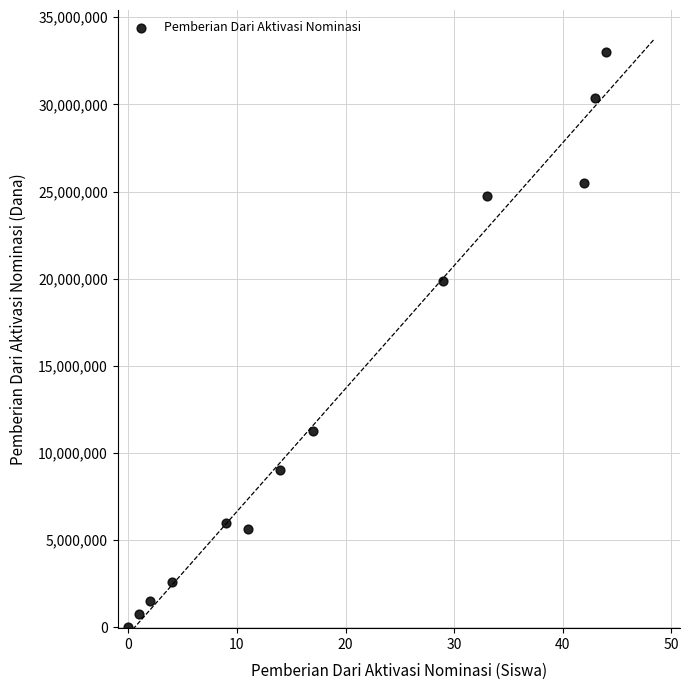

What is the range of Y values (max minus min)?

33000000